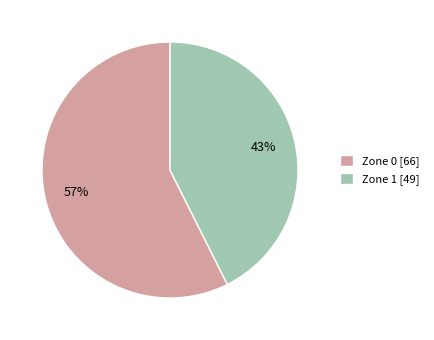

To the nearest percent, what is the combined percentage of Zone 1 and Zone 0?

100%